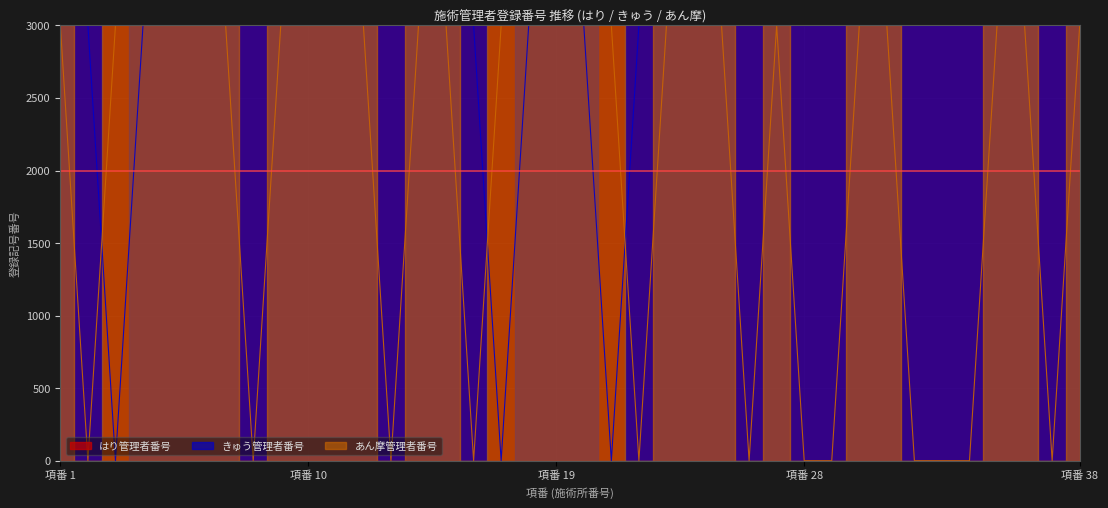

The はり管理者番号 series shows 1570.3 at 34. True or false?

False